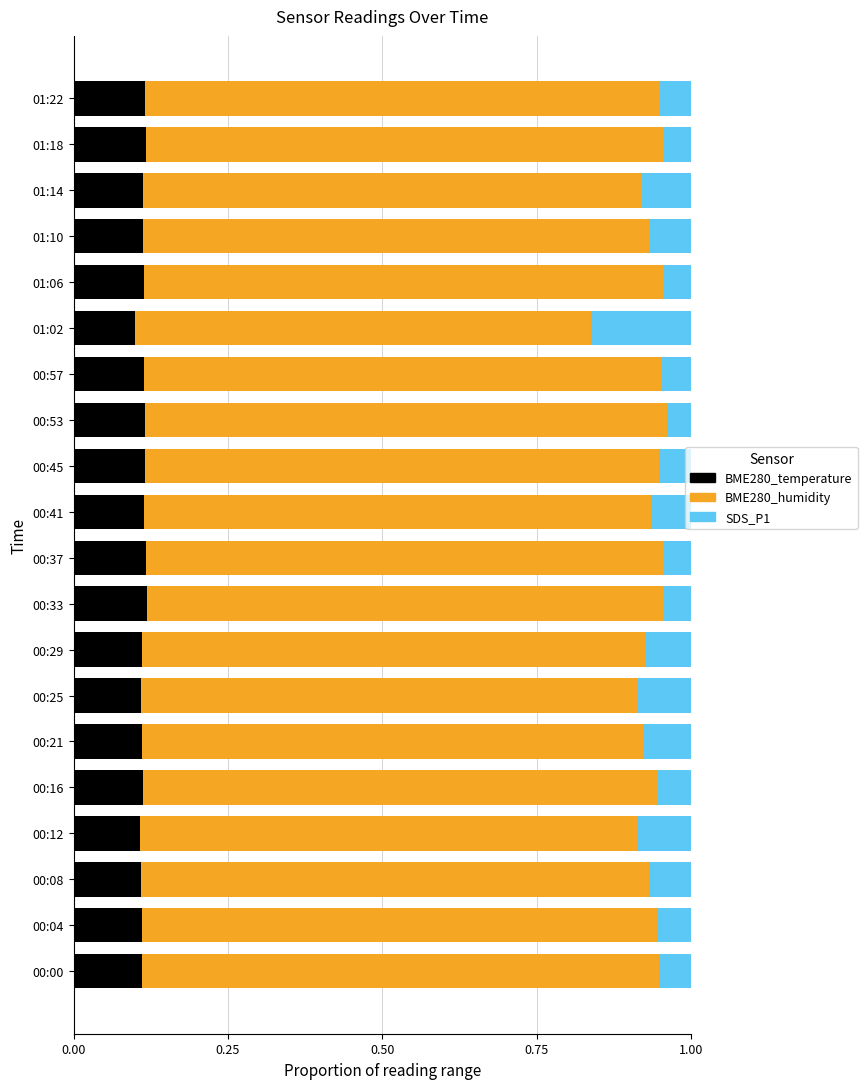

How many BME280_temperature values are between 0 and 1?

20